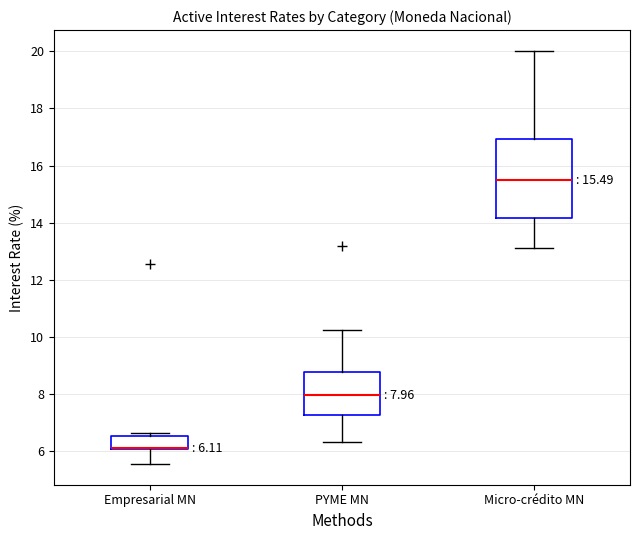

Comparing the boxes themselves (not the whiskers), which one is the tallest?

Micro-crédito MN